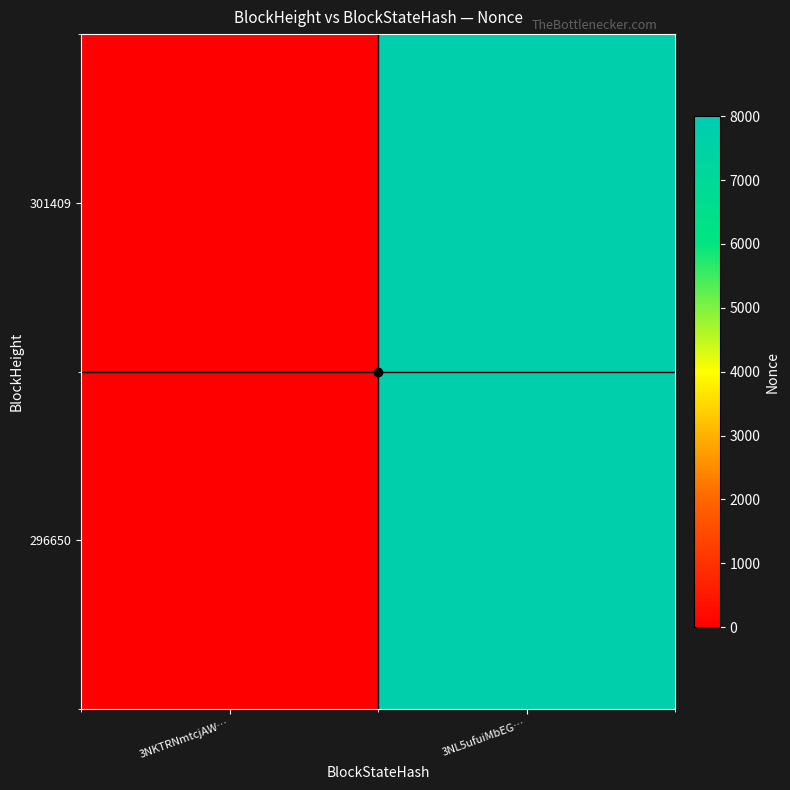

What is the total value across all series at 3NL5ufuiMbEG…?

15436